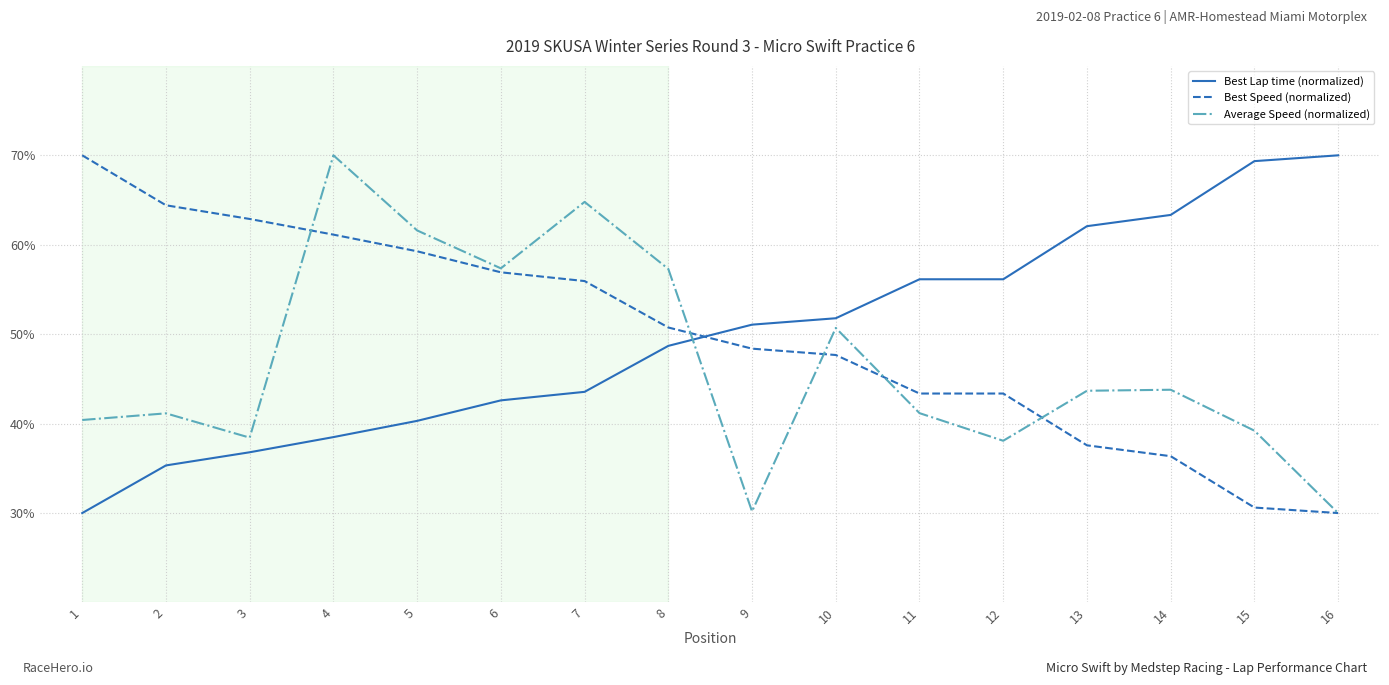

What is the minimum value shown in the chart?

30.0